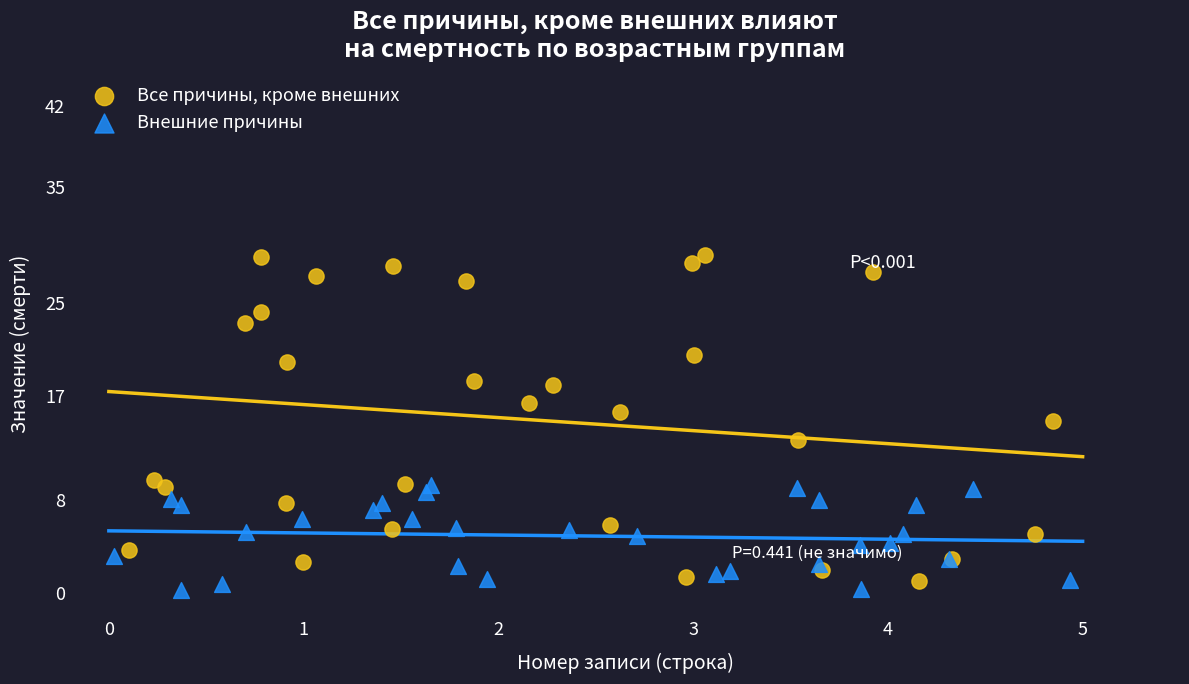

Which series has the widest spread of Y values?

Все причины, кроме внешних